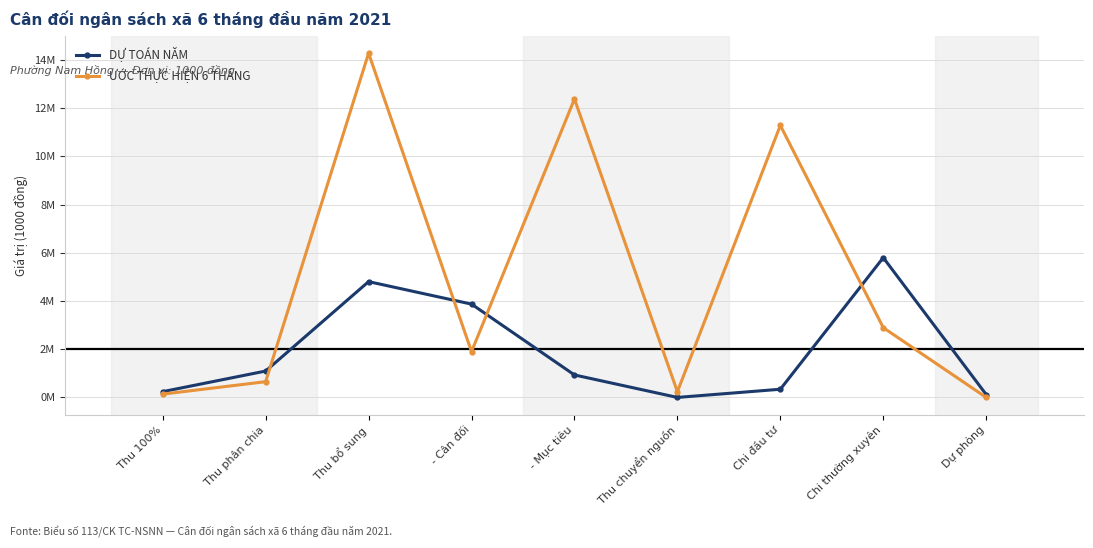

What is the label of the 3rd point from the left?

Thu bổ sung